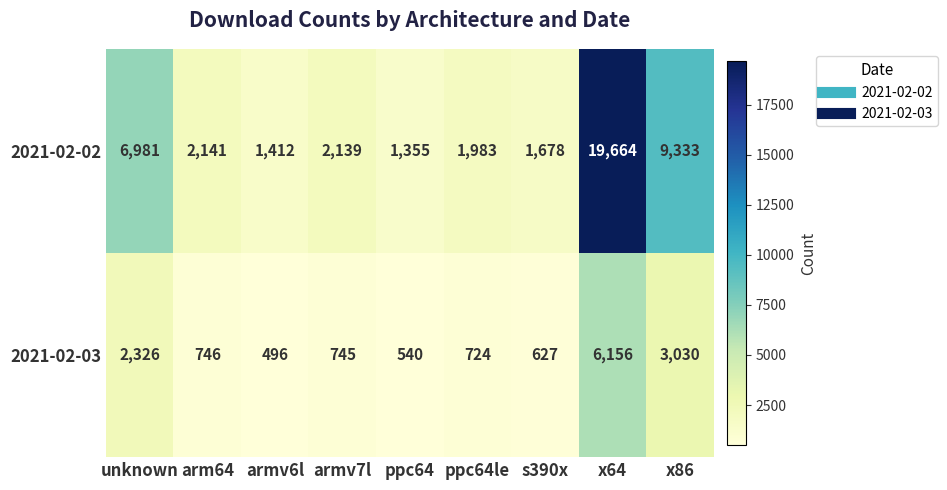

Reading left to right, what are all the values shown in this chart?

2021-02-02: 6981	2141	1412	2139	1355	1983	1678	19664	9333
2021-02-03: 2326	746	496	745	540	724	627	6156	3030